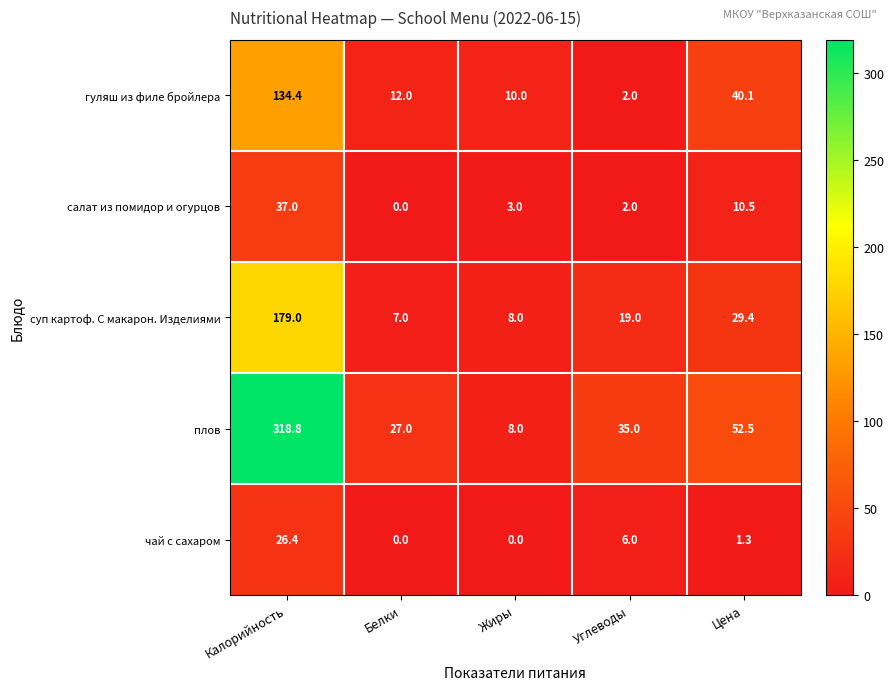

Reading right to left, extract all data points from this chart.

гуляш из филе бройлера: 40.1	2.0	10.0	12.0	134.4
салат из помидор и огурцов: 10.5	2.0	3.0	0.0	37.0
суп картоф. С макарон. Изделиями: 29.4	19.0	8.0	7.0	179.0
плов: 52.5	35.0	8.0	27.0	318.8
чай с сахаром: 1.3	6.0	0.0	0.0	26.4